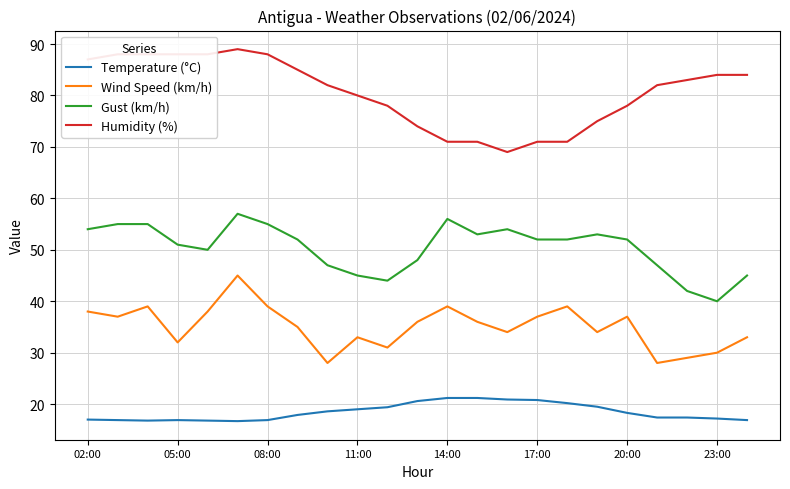

What is the sum of all Humidity (%) values?

1854.0